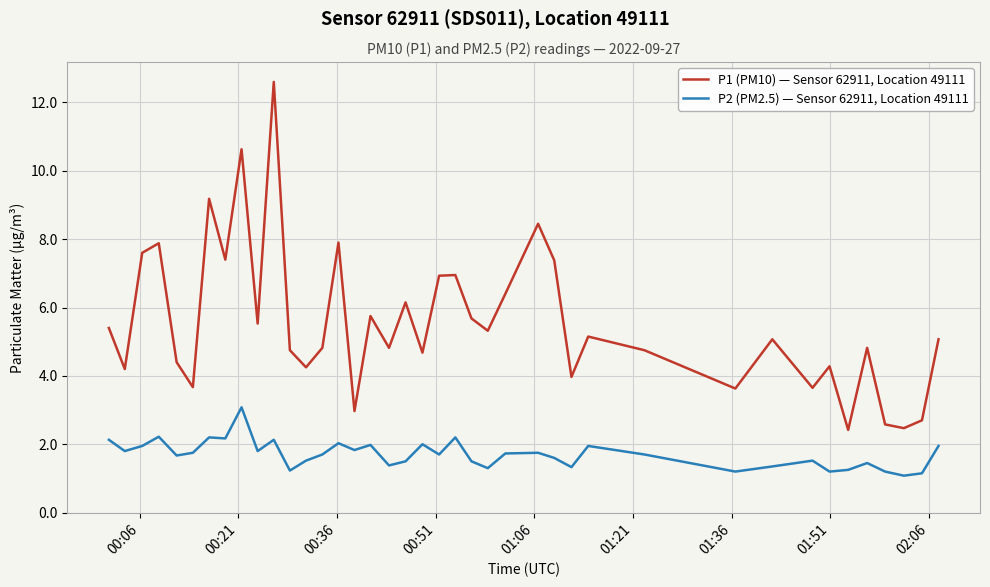

What is the difference between the maximum and minimum values in the P1 (PM10) — Sensor 62911, Location 49111 series?

10.2